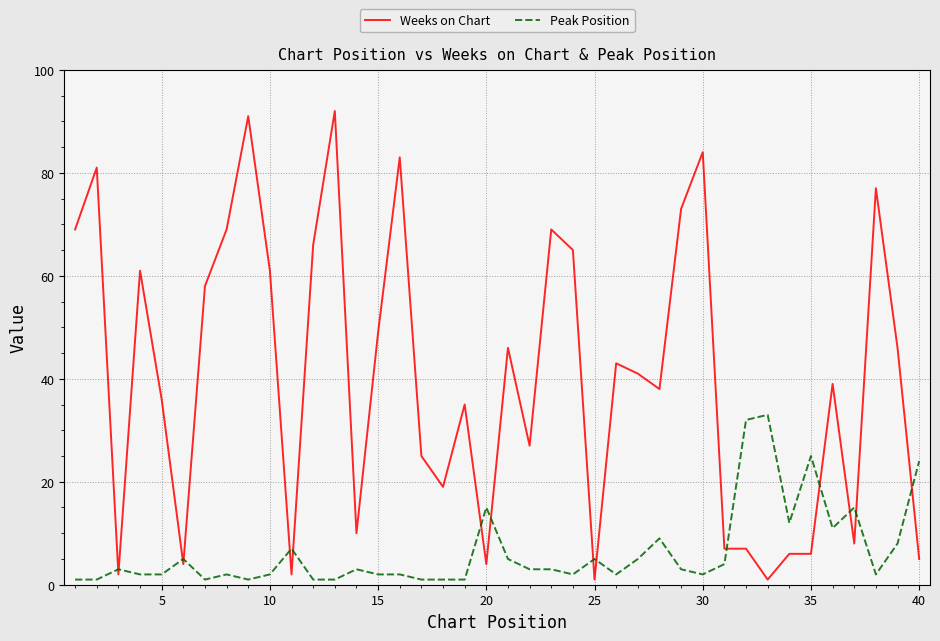

What is the difference between the maximum and minimum values in the Peak Position series?

32